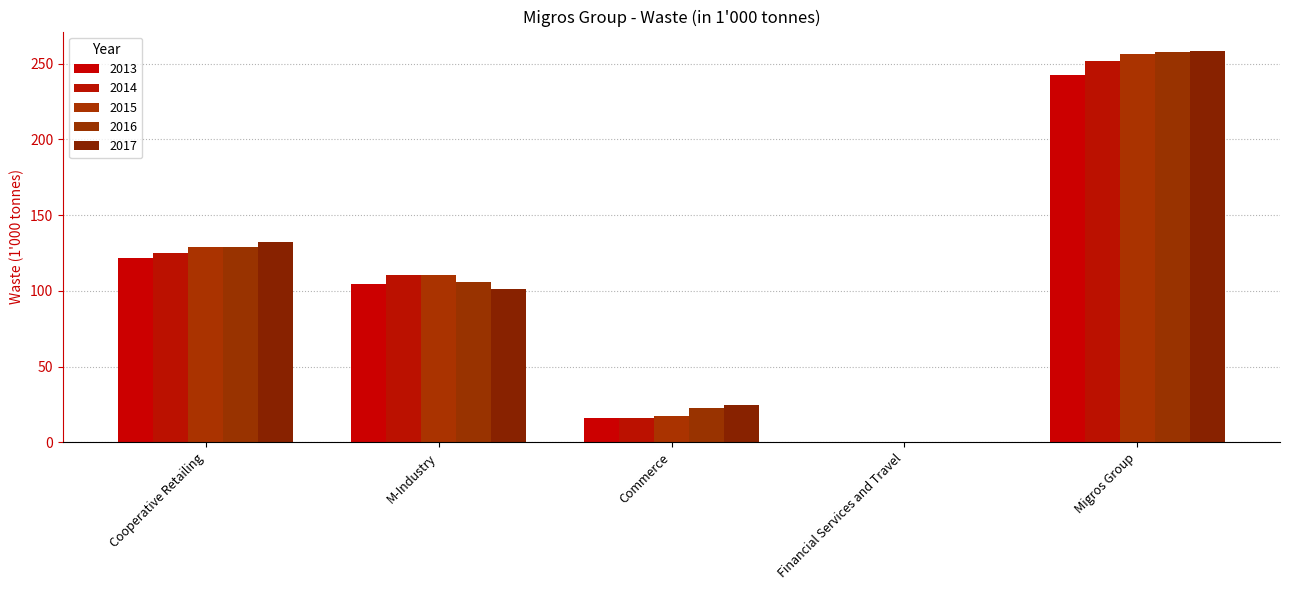

How many groups of bars are there?

5